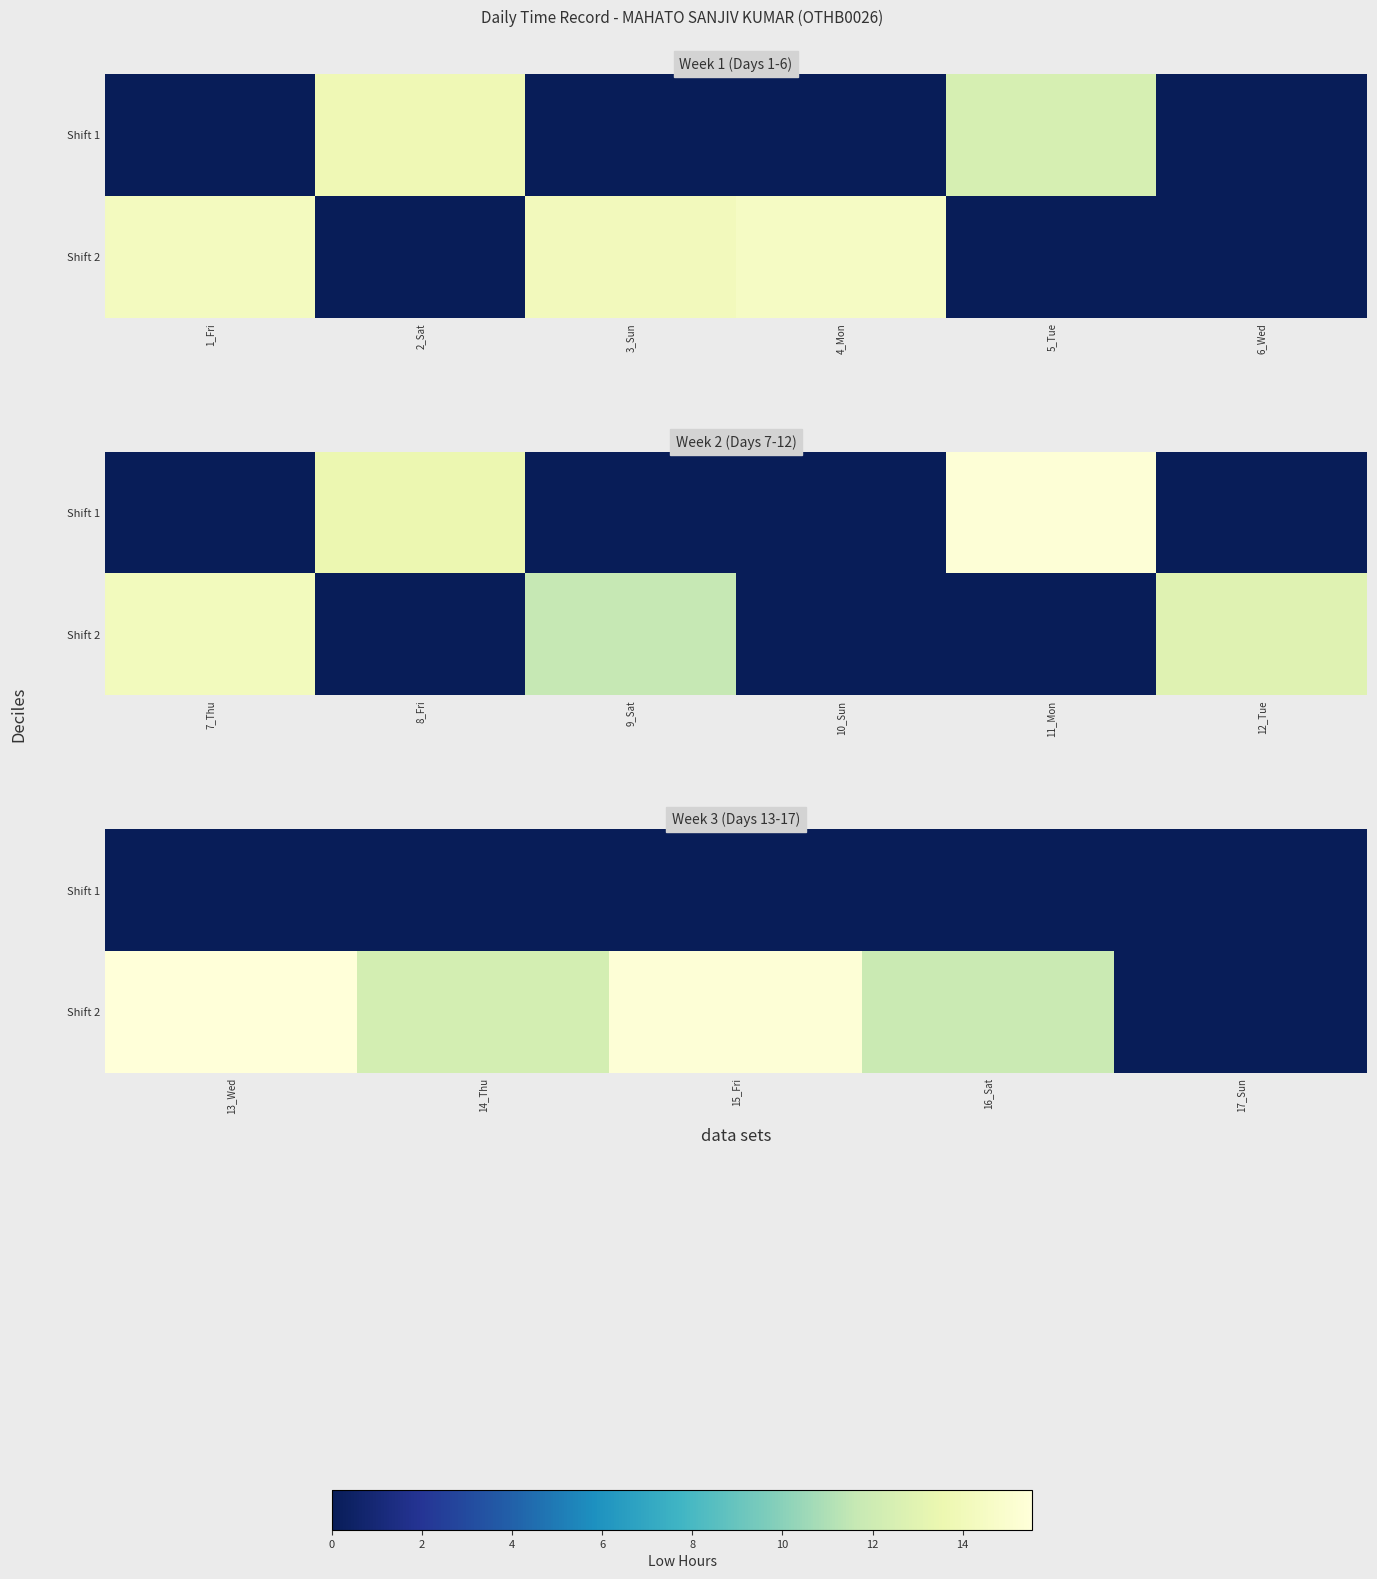

Is the value of Shift 2 at 13_Wed greater than the value of Shift 1 at 13_Wed?

Yes